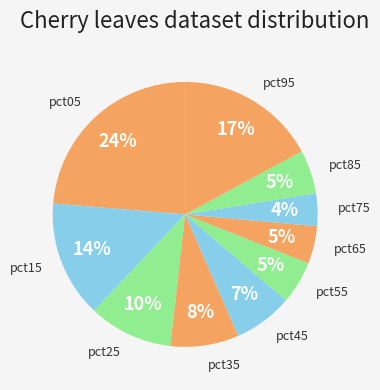

To the nearest percent, what is the average slice percentage?

10%